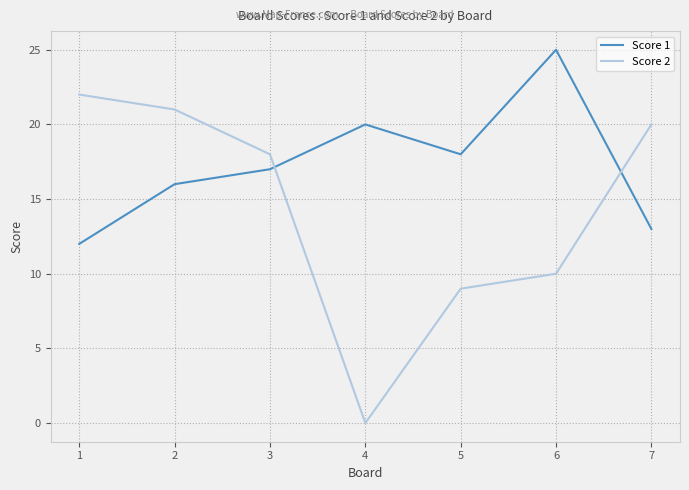

Reading left to right, transcribe all the data shown in this chart.

Score 1: 12	16	17	20	18	25	13
Score 2: 22	21	18	0	9	10	20